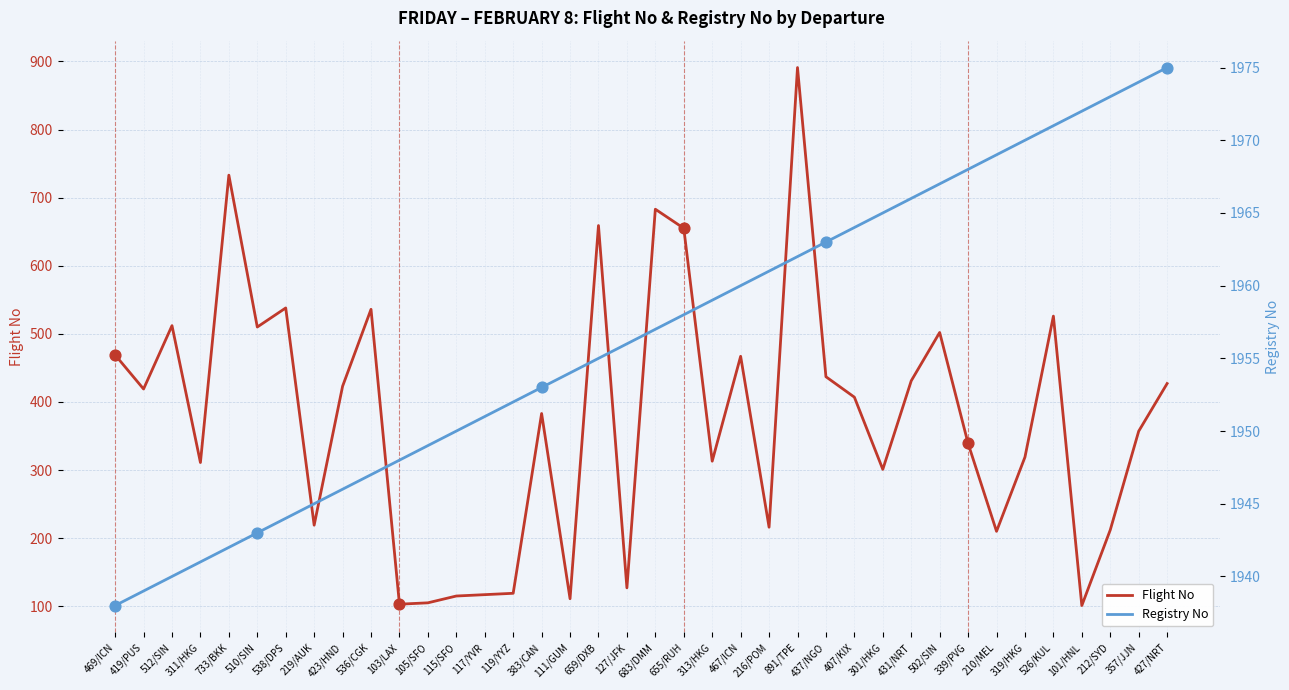

Which series contains the highest Y value?

Registry No